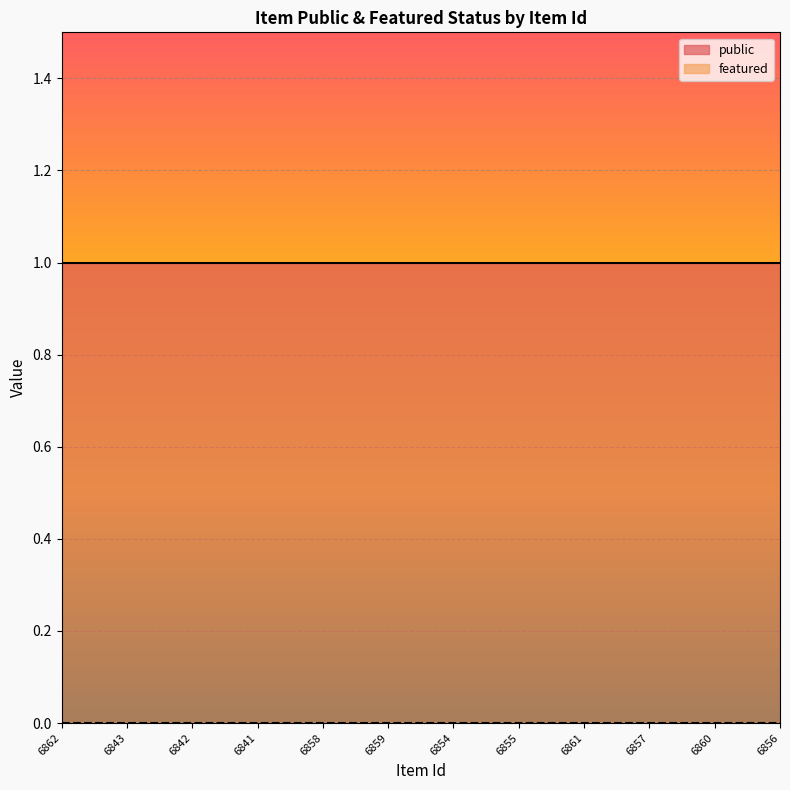

True or false: public has a value of 1 at 6854.

True